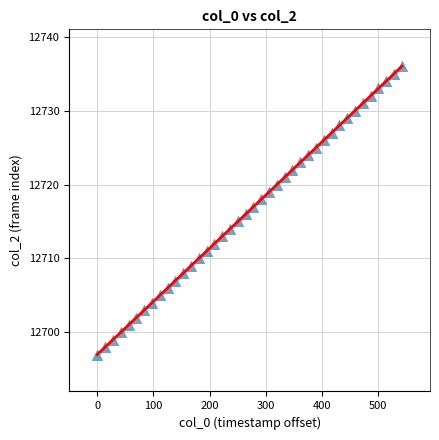

What is the range of Y values (max minus min)?

39